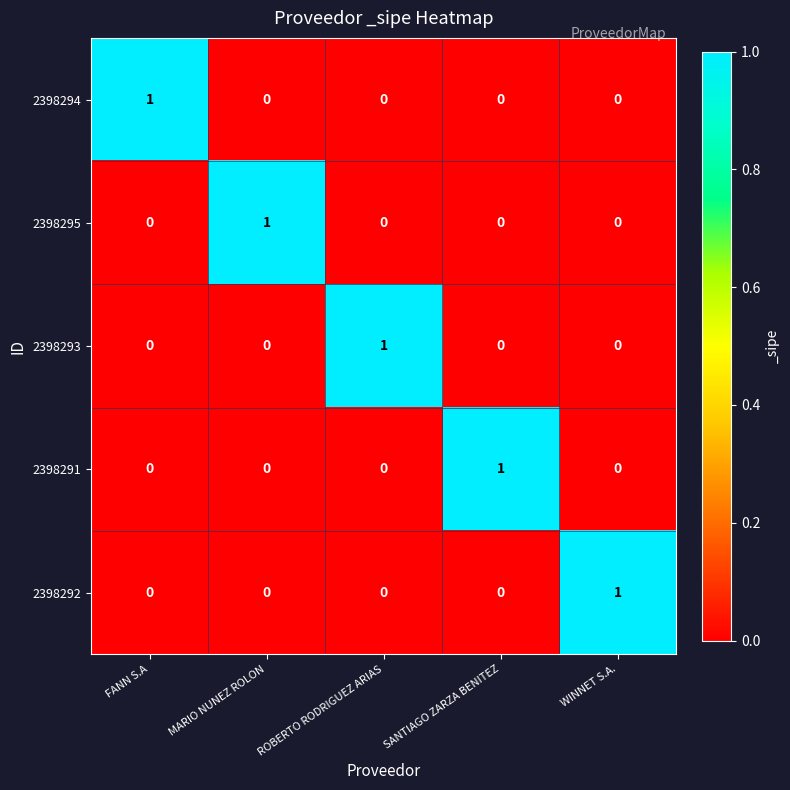

Reading left to right, transcribe all the data shown in this chart.

2398294: 1	0	0	0	0
2398295: 0	1	0	0	0
2398293: 0	0	1	0	0
2398291: 0	0	0	1	0
2398292: 0	0	0	0	1